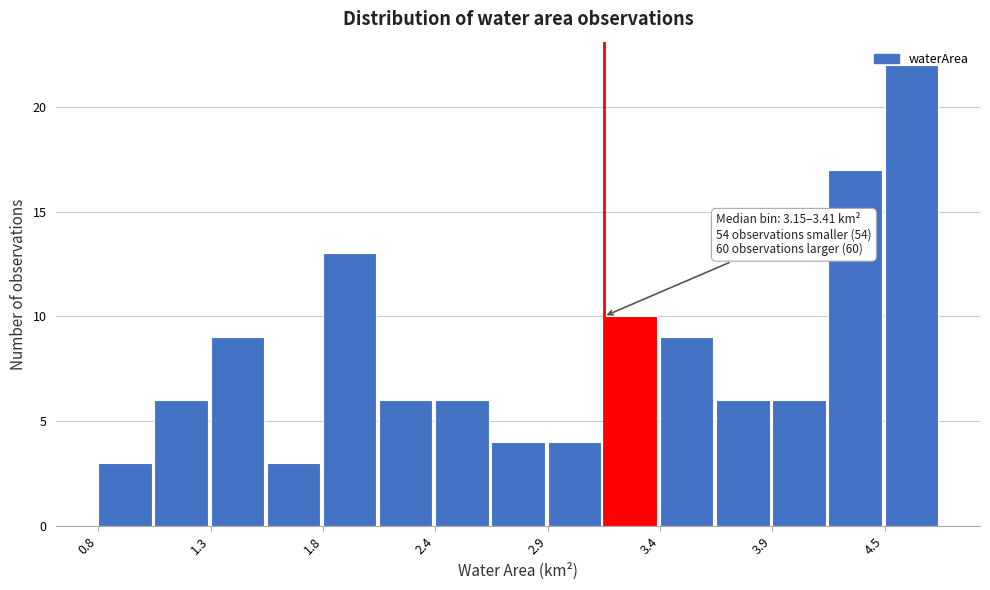

Read against the x-axis, roughly where is the centre of the tallest bar?

4.6